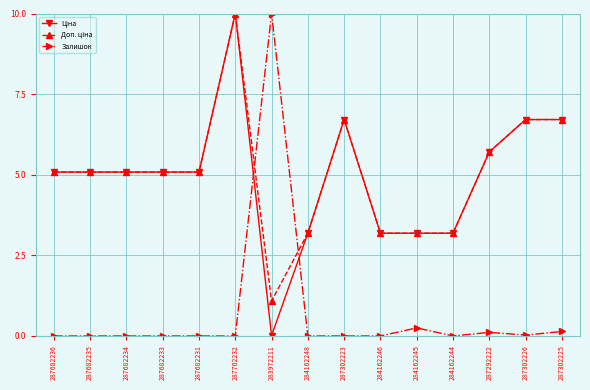

The value of Залишок at 284162246 is 0.0. True or false?

True